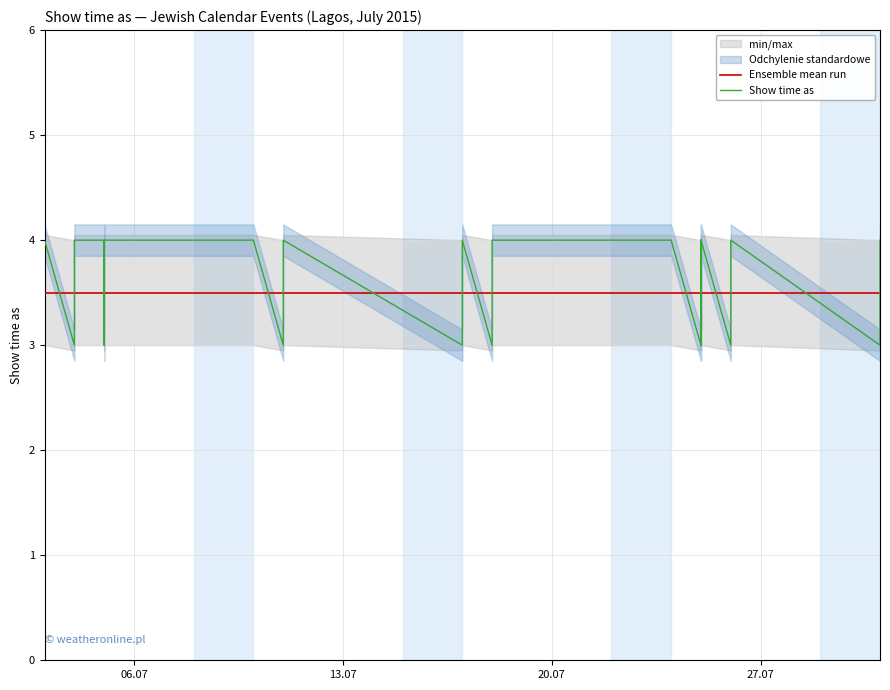

Count the values in the range 3 to 4.

24